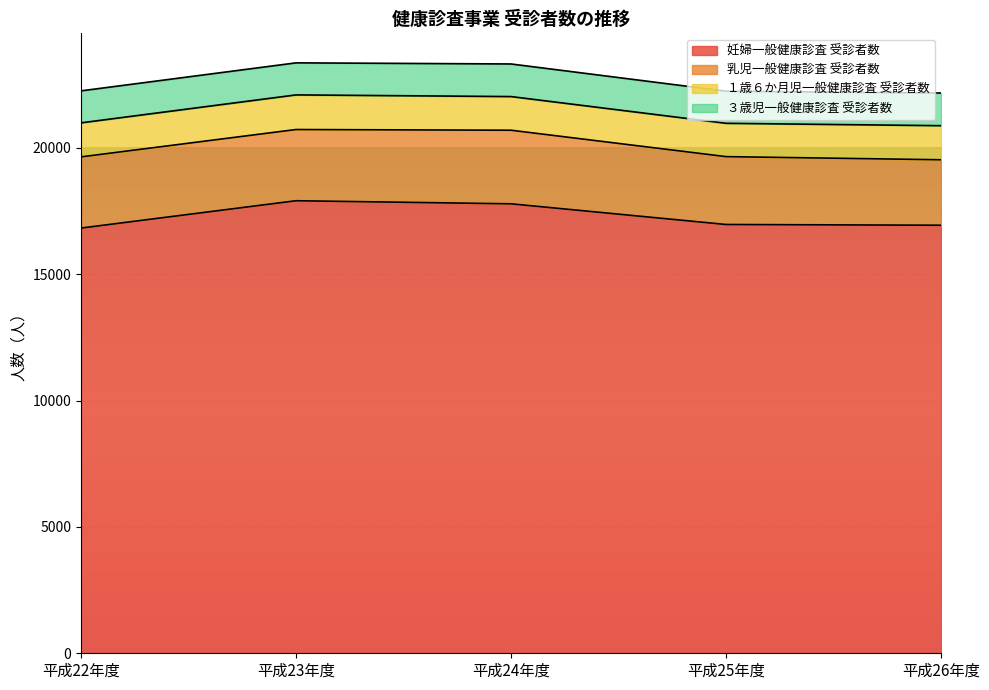

What is the maximum value for ３歳児一般健康診査 受診者数?

1293